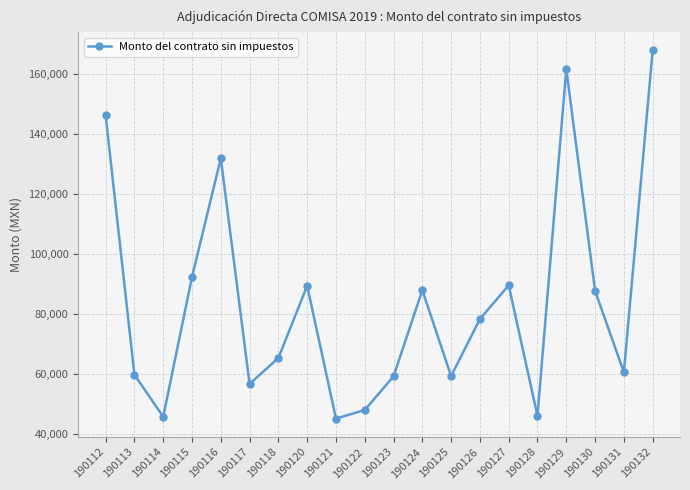

What is the value of the 1st point from the left?

146340.0